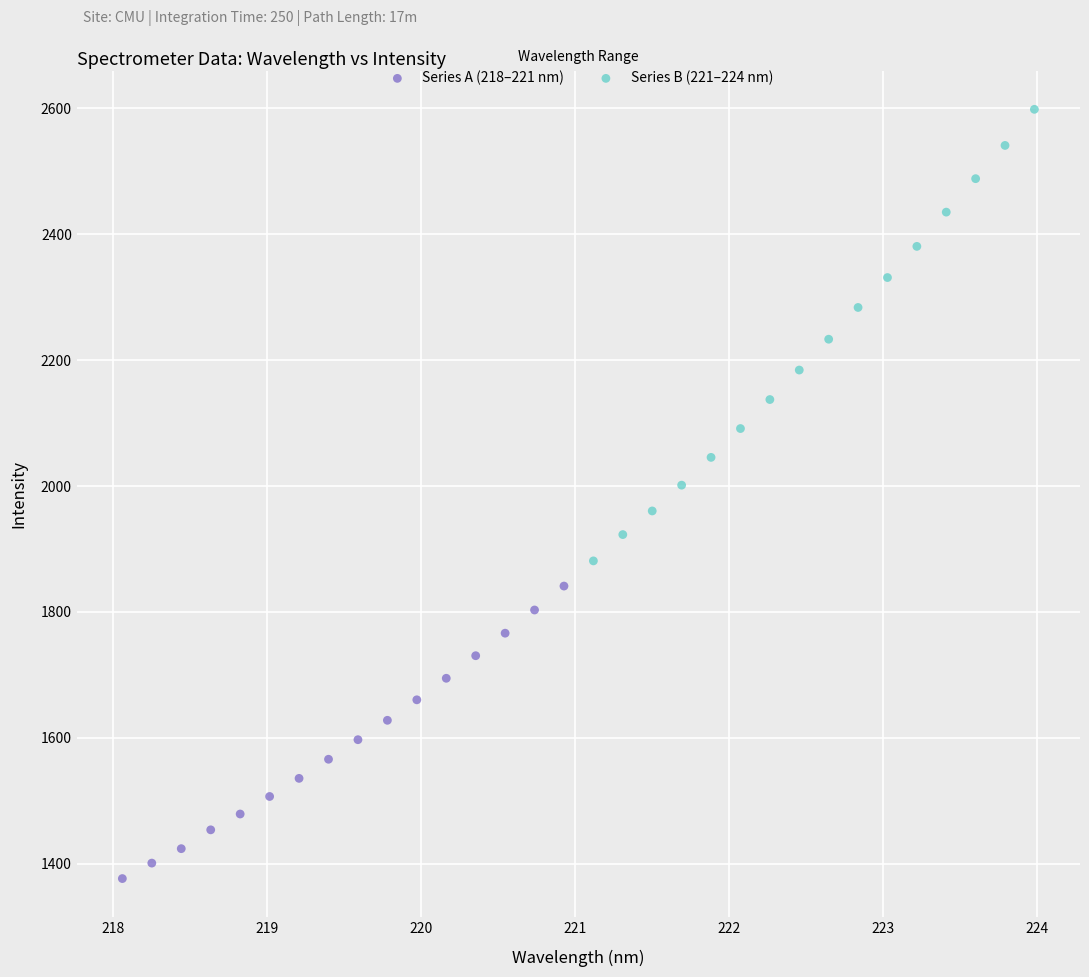

Which series reaches the maximum Y coordinate?

Series B (221–224 nm)